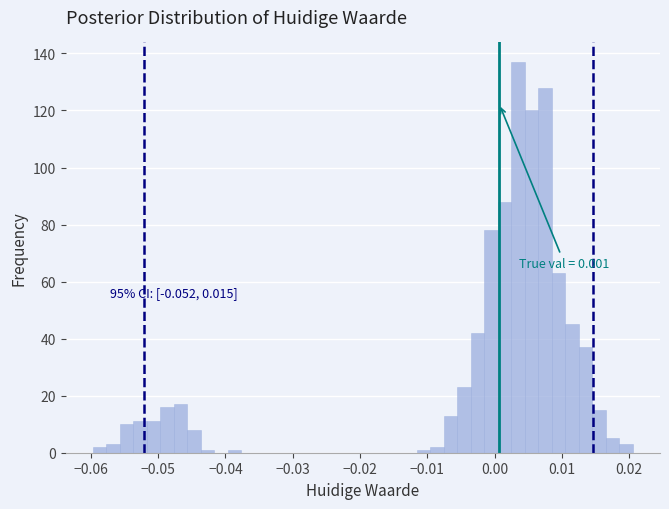

Read against the x-axis, roughly where is the centre of the tallest bar?

0.004